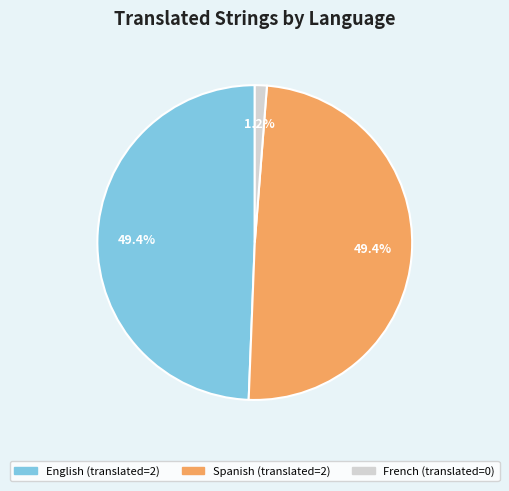

Does any single category account for the majority?

No